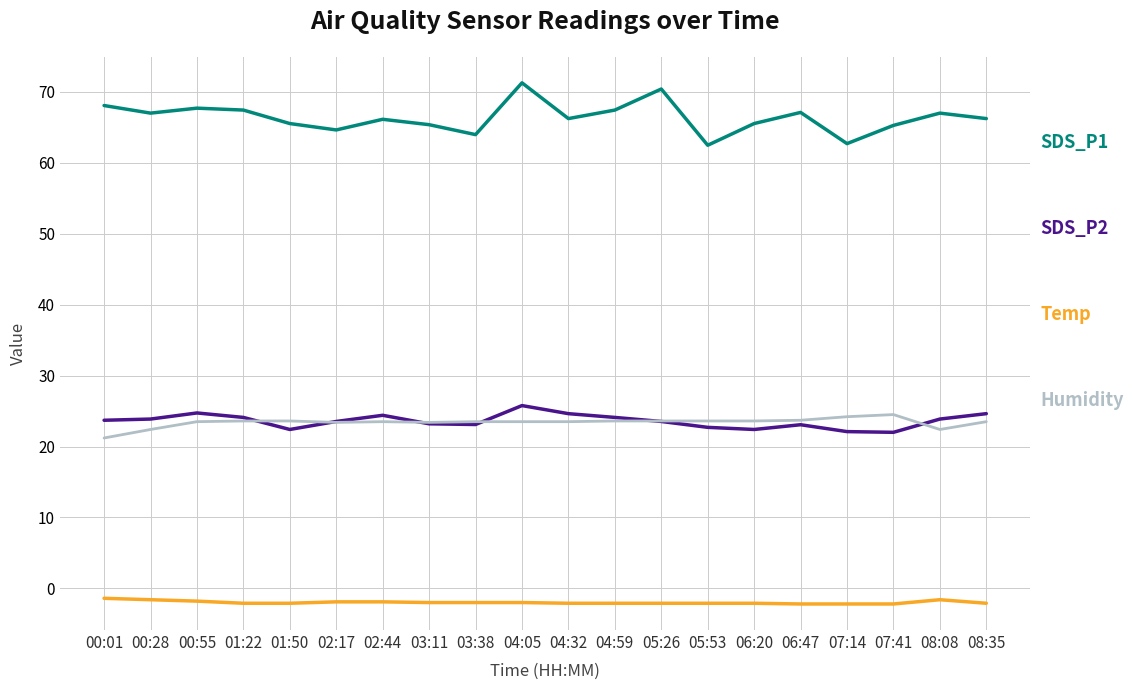

What is the difference between the highest and lowest values at 04:32?

68.3